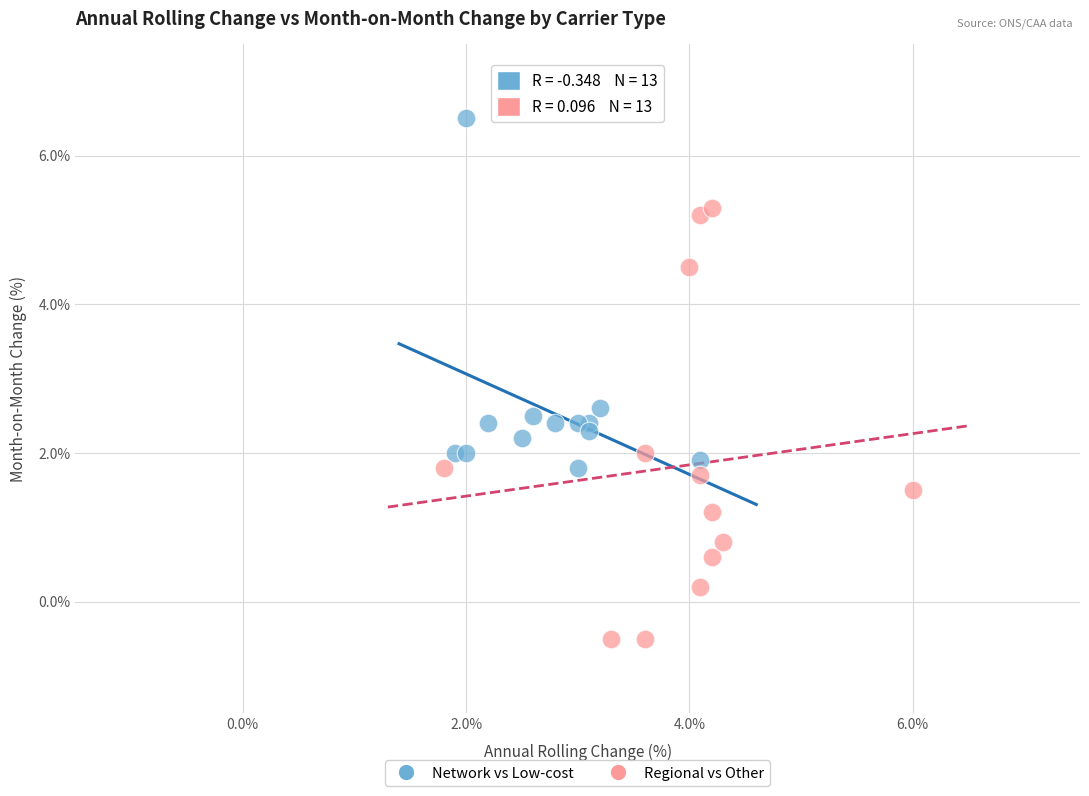

Which series has the widest spread of Y values?

Regional vs Other